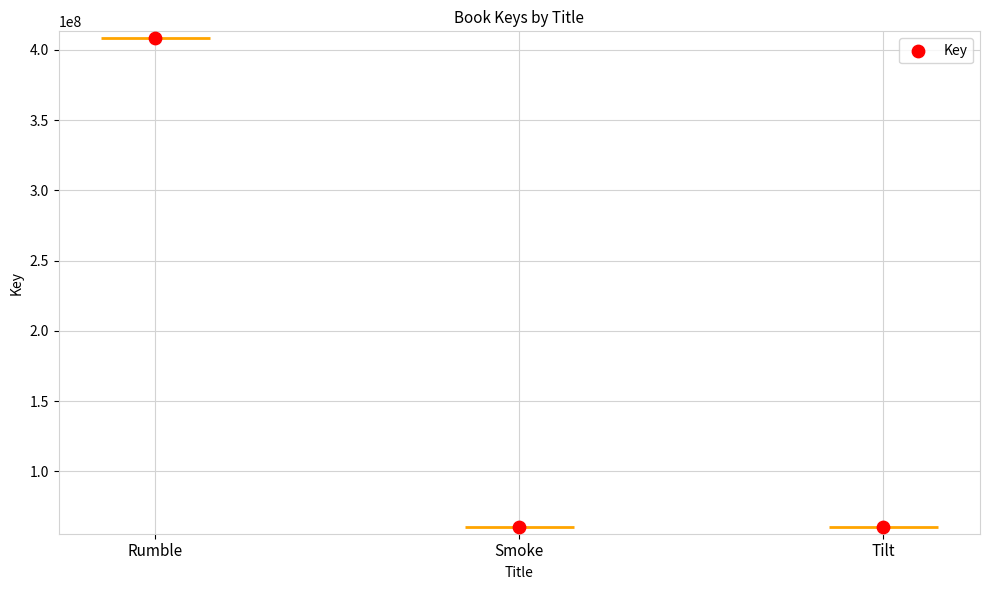

What is the change in value from Smoke to Tilt?

+1461